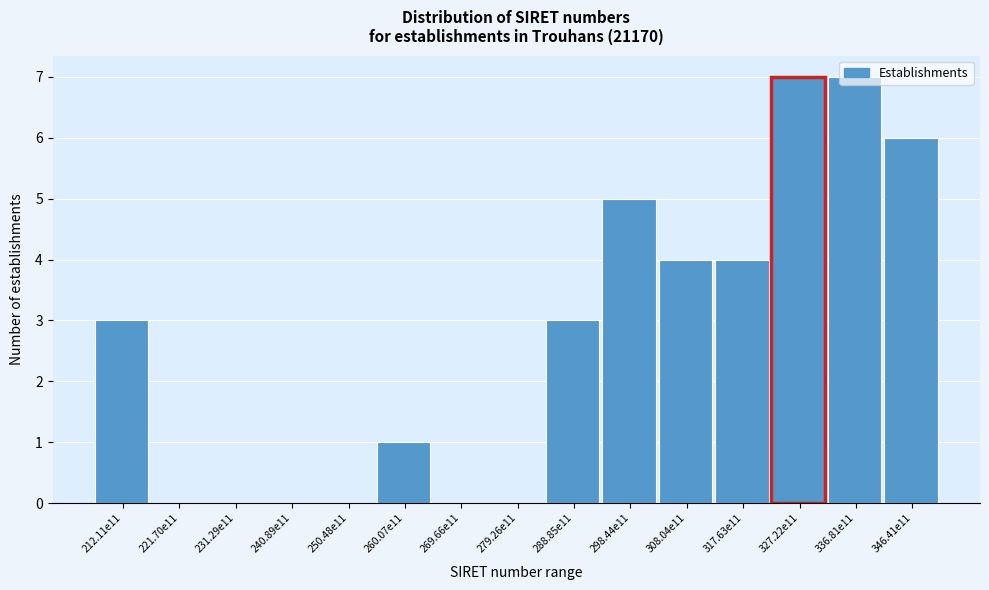

The value at 212.11e11 is 3. True or false?

True